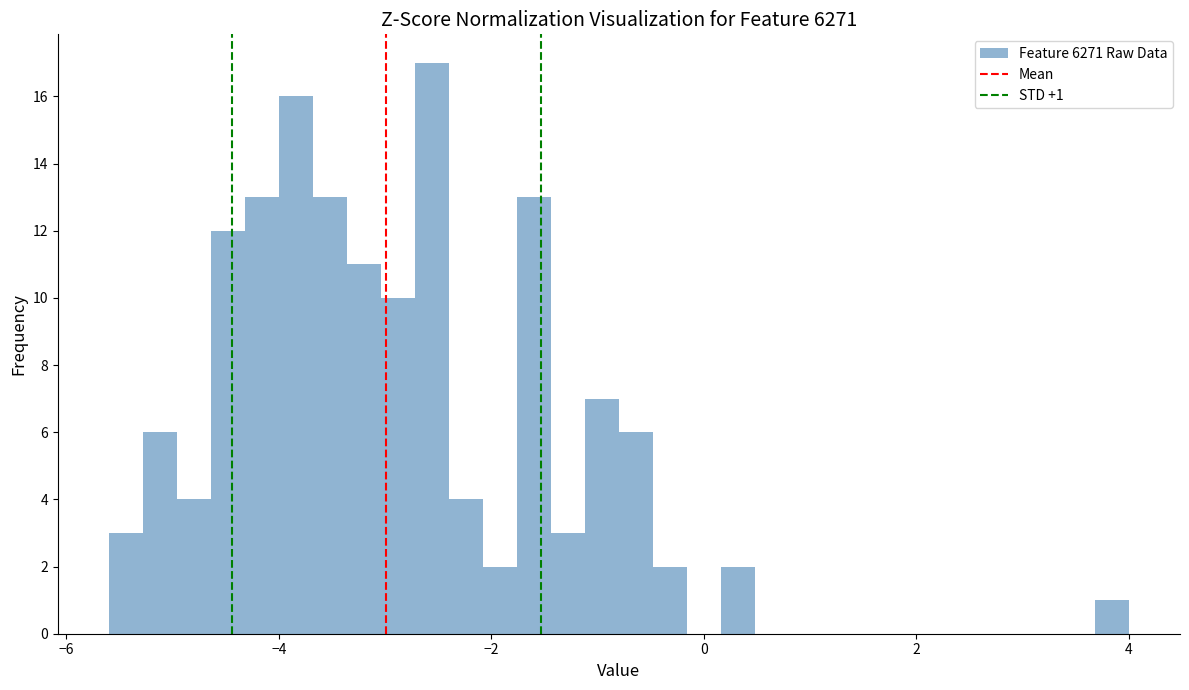

Read against the x-axis, roughly where is the centre of the tallest bar?

-2.6